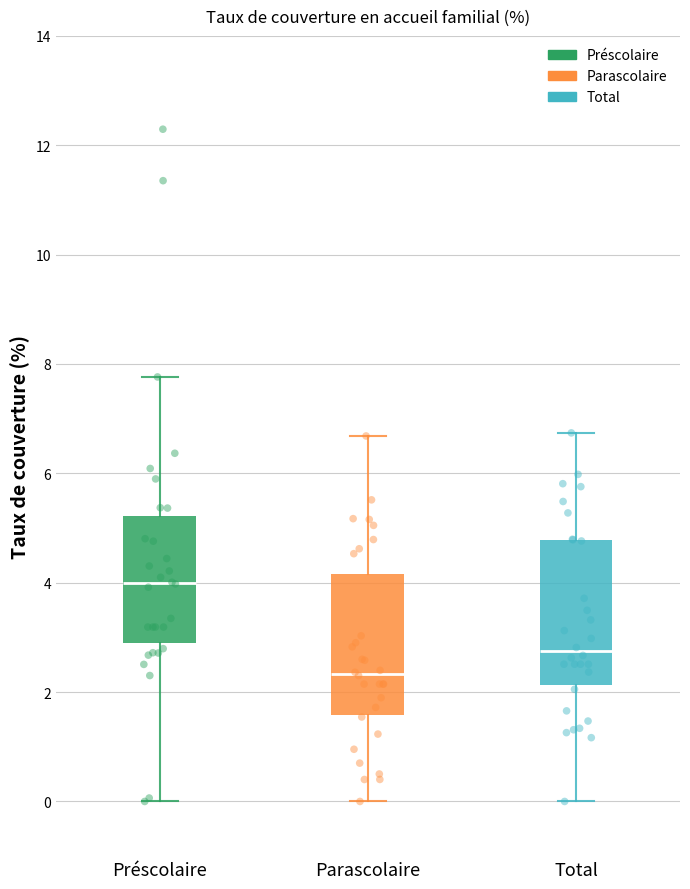

Where is the lower edge of the box for Total on the y-axis? The values are not printed on the chart, so give them approximately, as read against the axis.

2.2